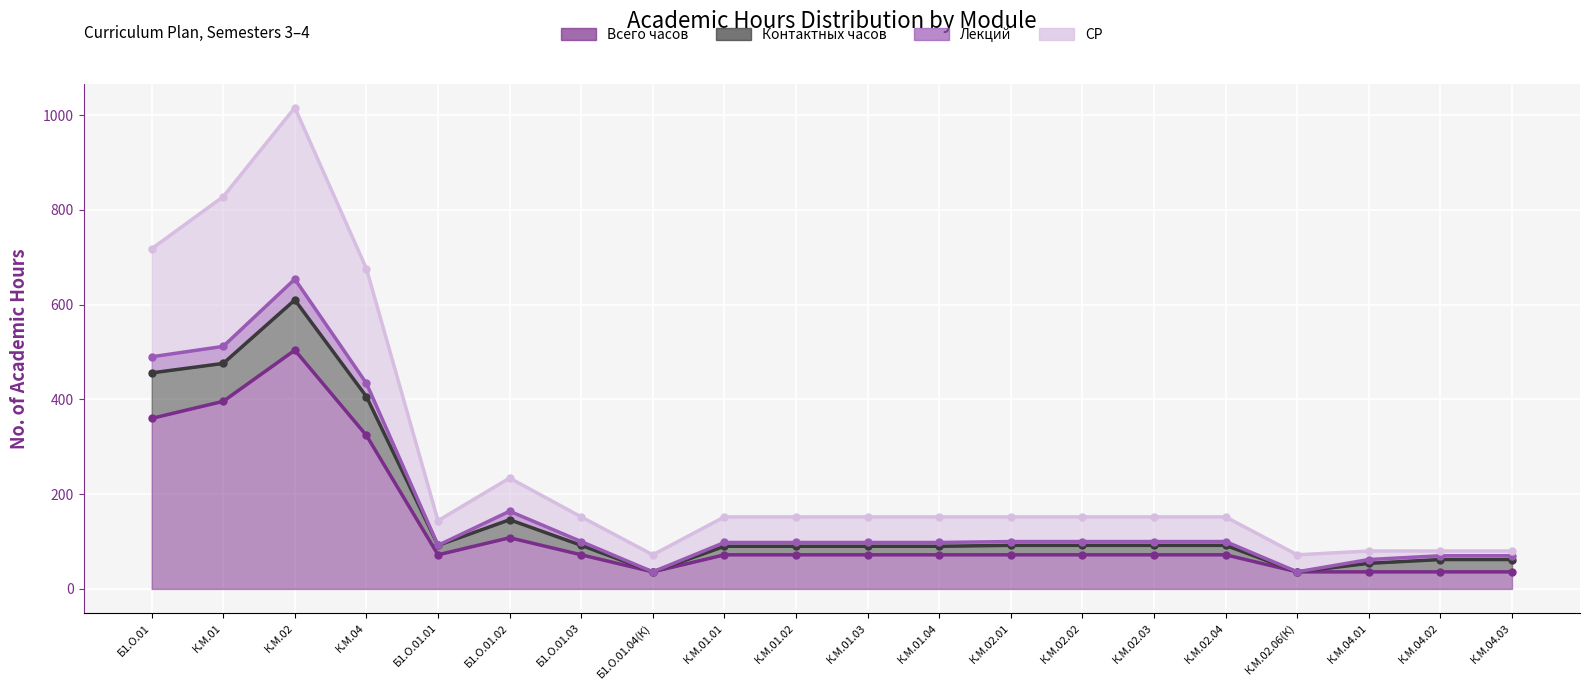

At how many categories does at least one series exceed 196?

5